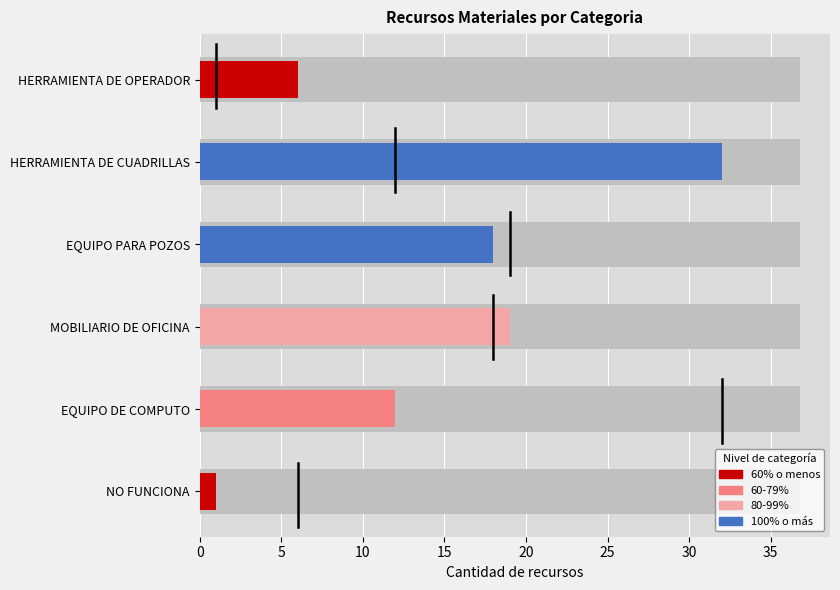

At which category does the chart reach its minimum across all series?

NO FUNCIONA